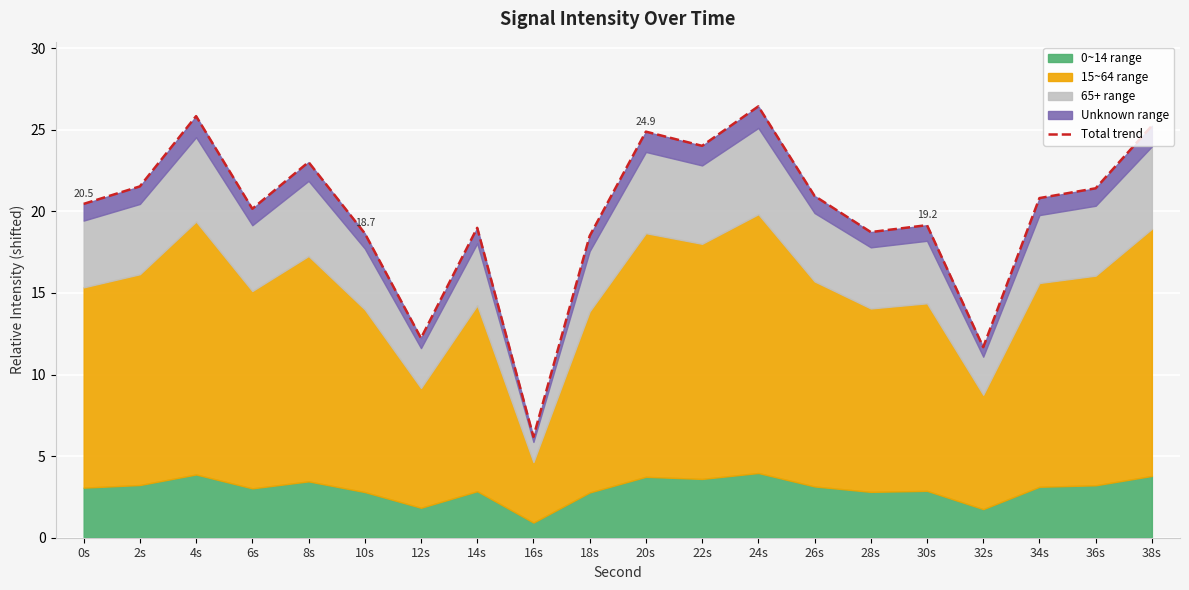

How many interior local valleys (lower than both neighbors) does the data have?

6